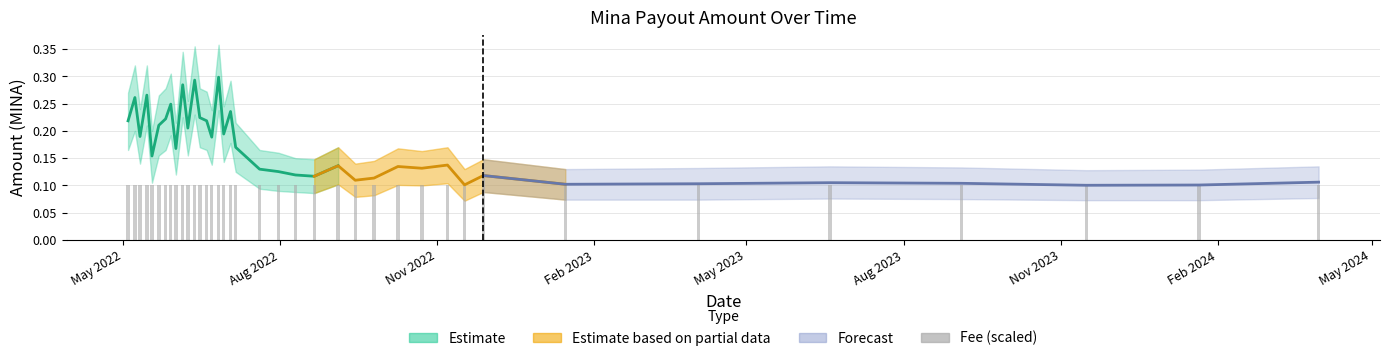

True or false: the data shows 0.1 at May 2022.

True